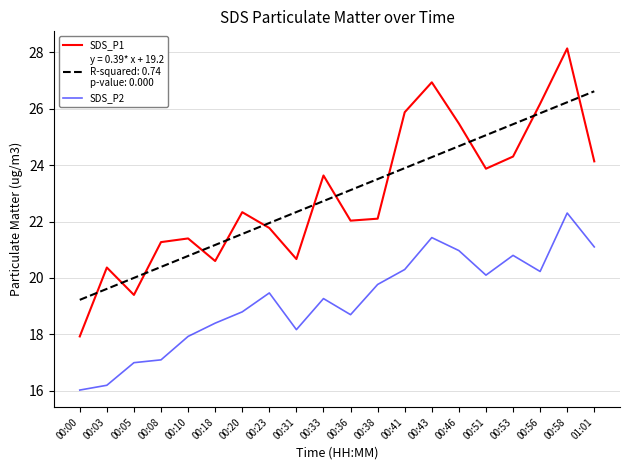

What position from the right is 00:51?

5